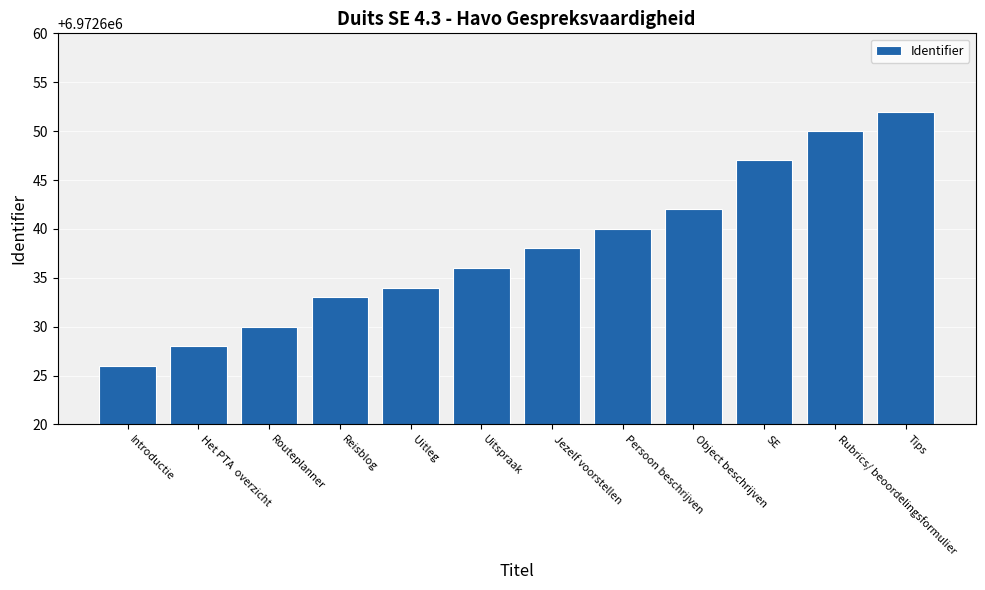

What is the difference between the maximum and minimum values?

26